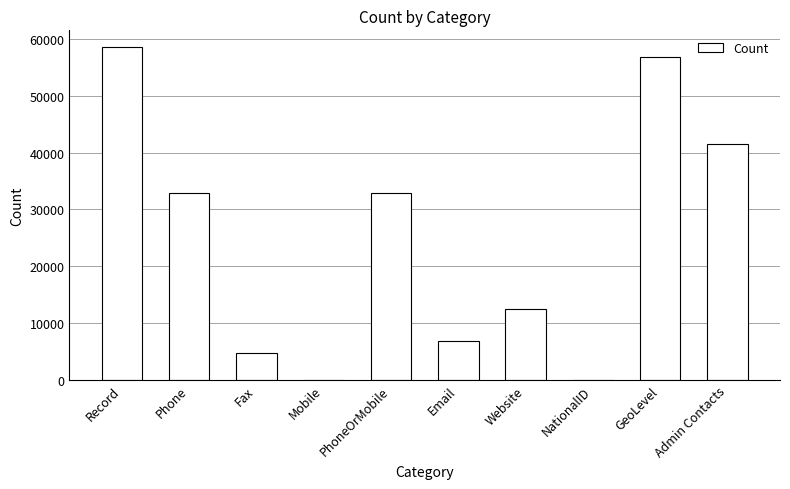

What is the maximum value shown in the chart?

58613